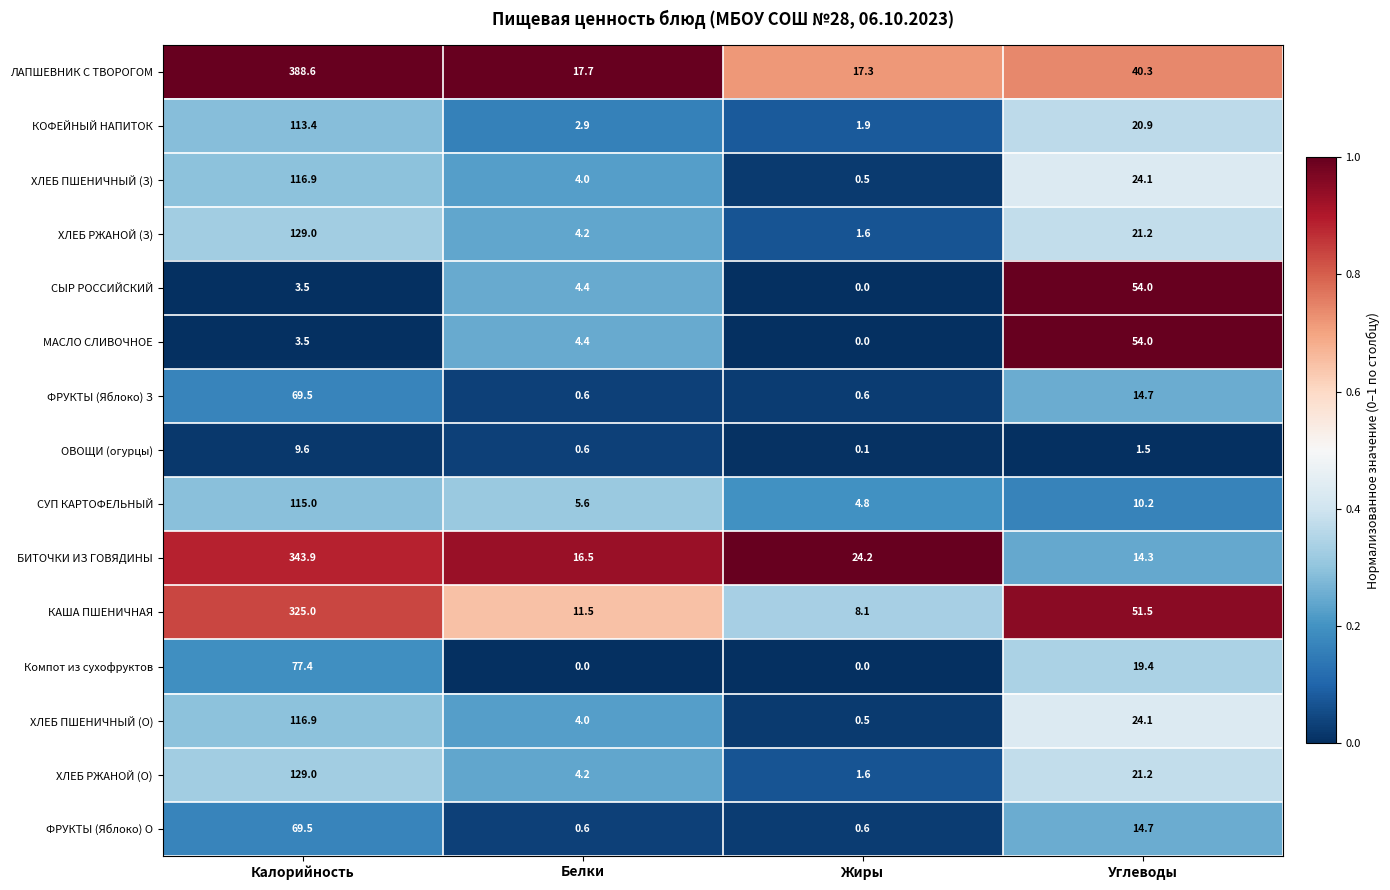

What is the sum of the ФРУКТЫ (Яблоко) О values at Калорийность and Жиры?

70.1